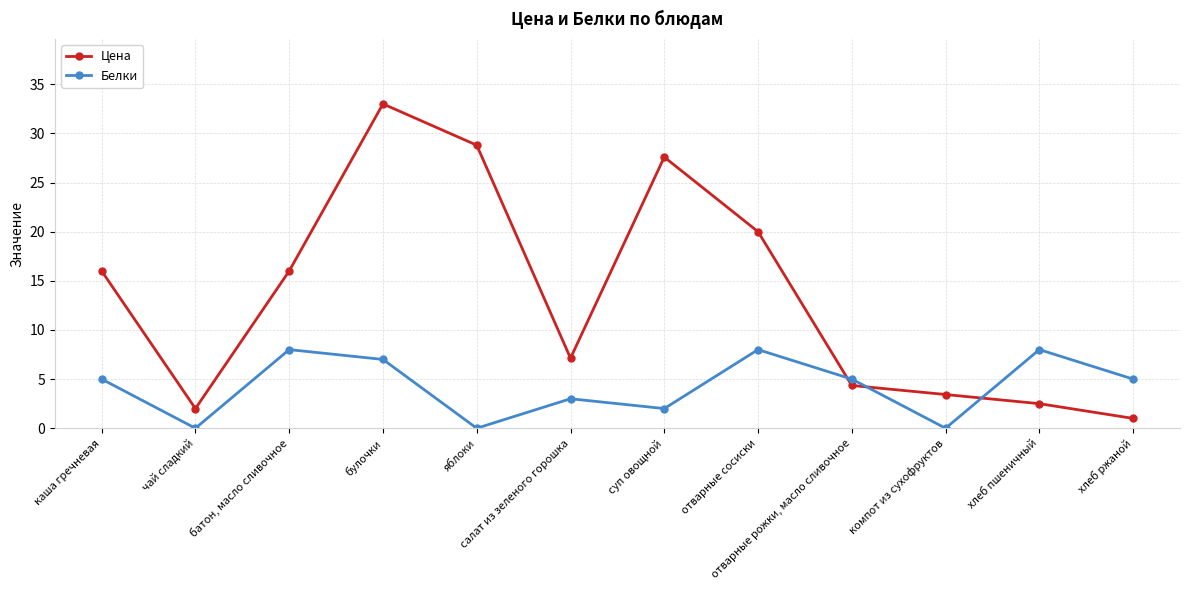

Between суп овощной and отварные рожки, масло сливочное, which series saw the biggest shift?

Цена